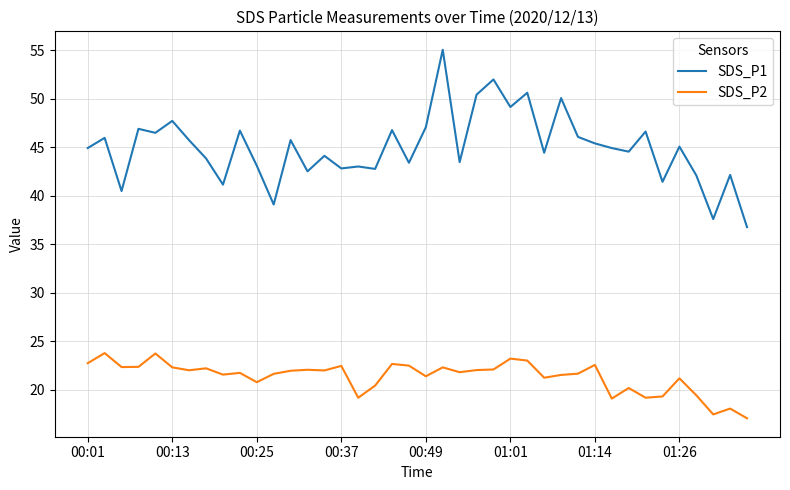

Is this an area chart (filled region under the line)?

No